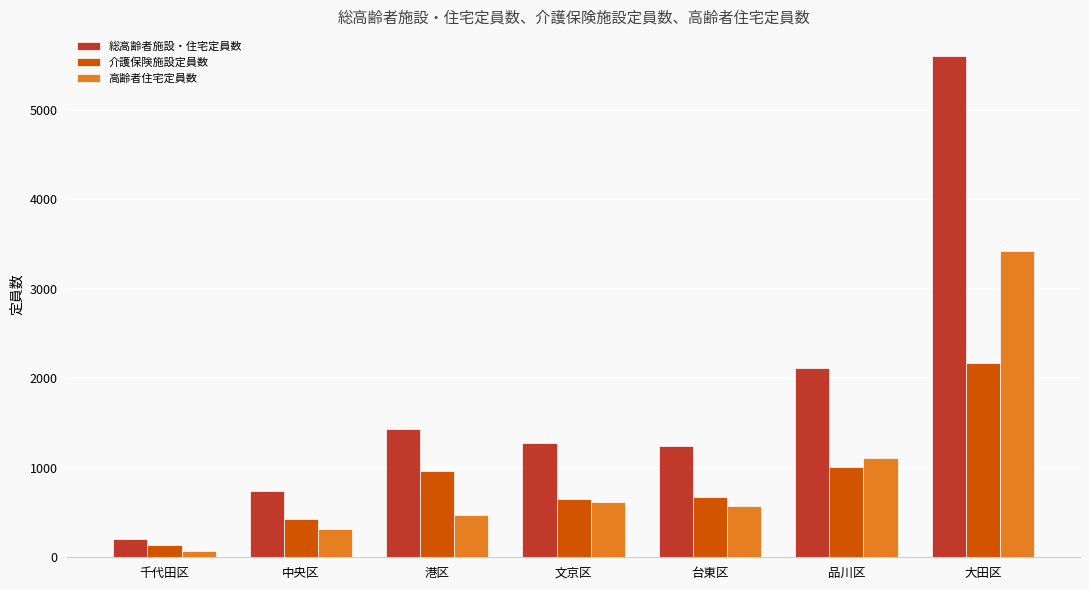

Is it true that 高齢者住宅定員数 equals 312 at 中央区?

True